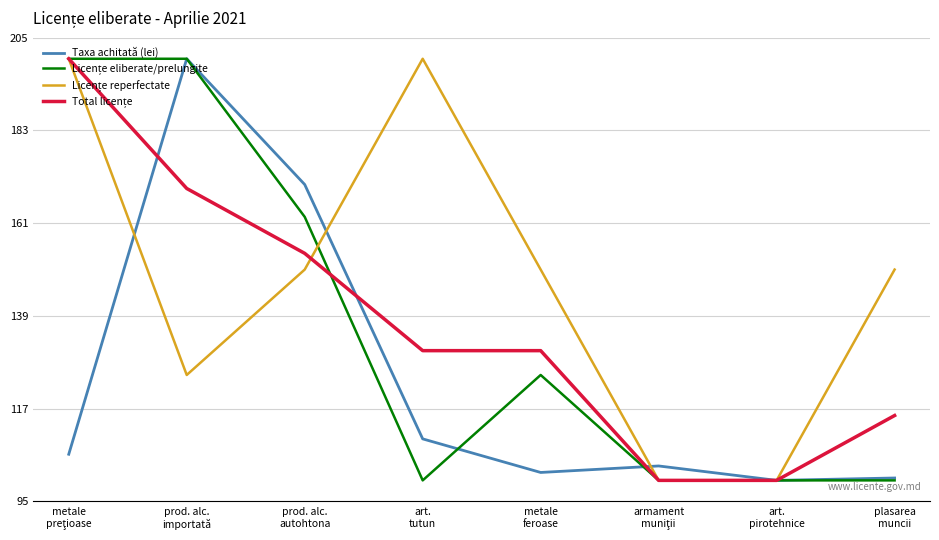

What is the greatest value displayed?

200.0